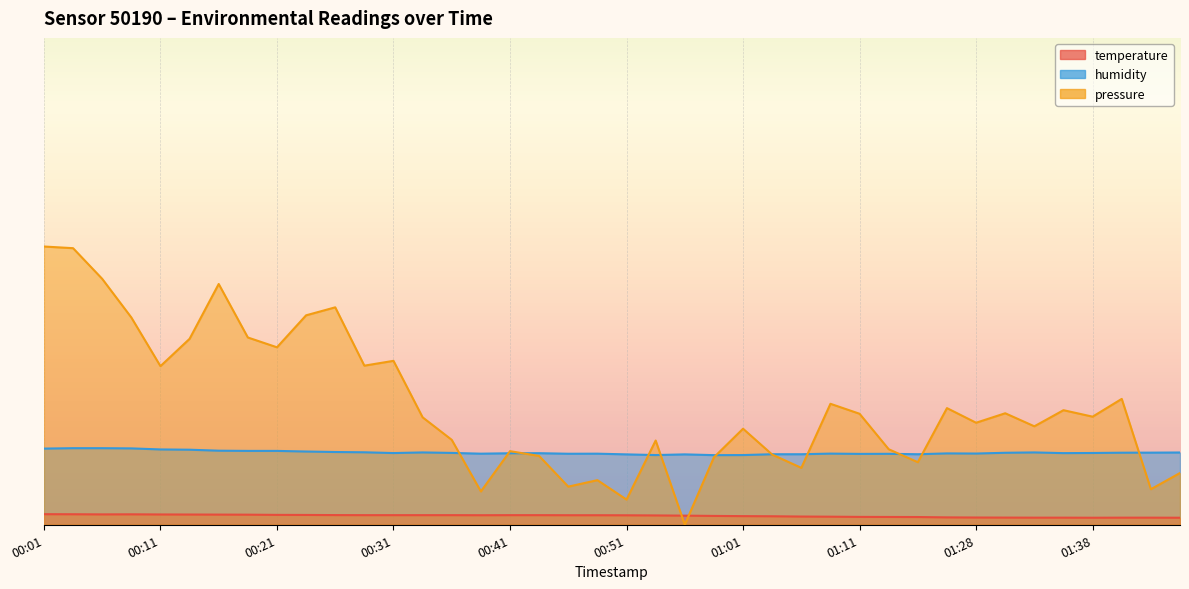

Read the humidity value at 00:21.

10.6